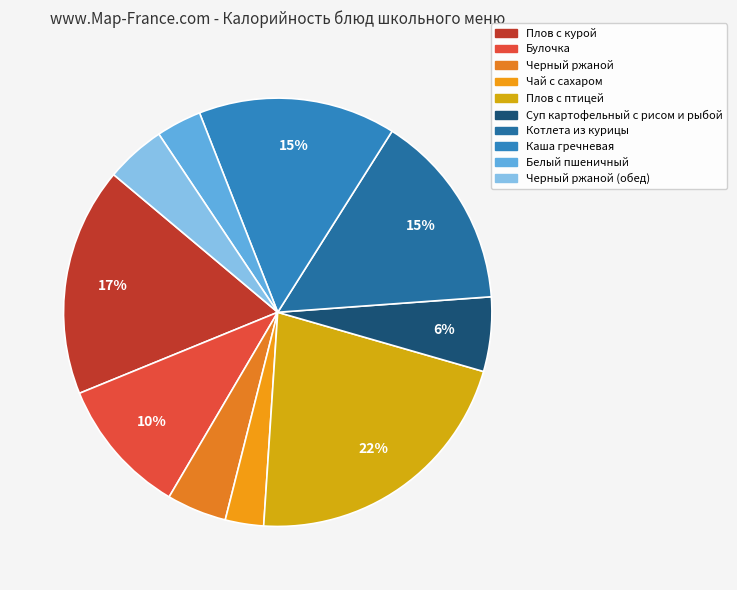

Which slice is the smallest?

Чай с сахаром